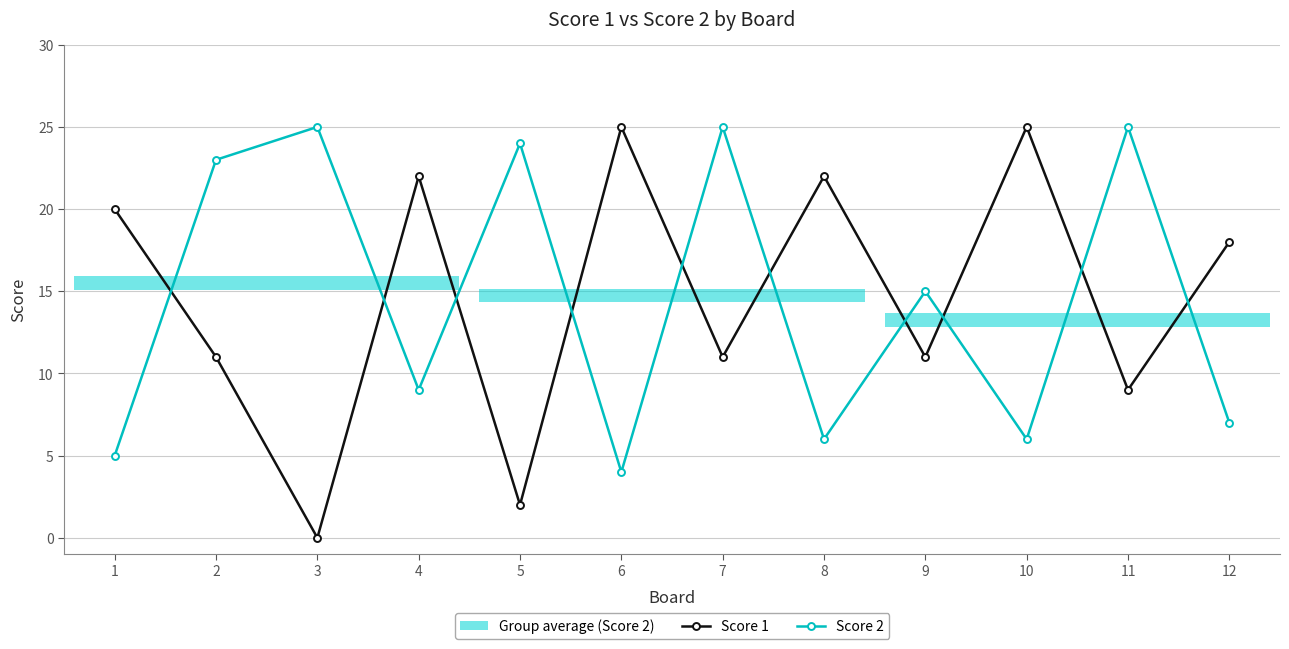

Reading right to left, extract all data points from this chart.

Score 1: 18	9	25	11	22	11	25	2	22	0	11	20
Score 2: 7	25	6	15	6	25	4	24	9	25	23	5